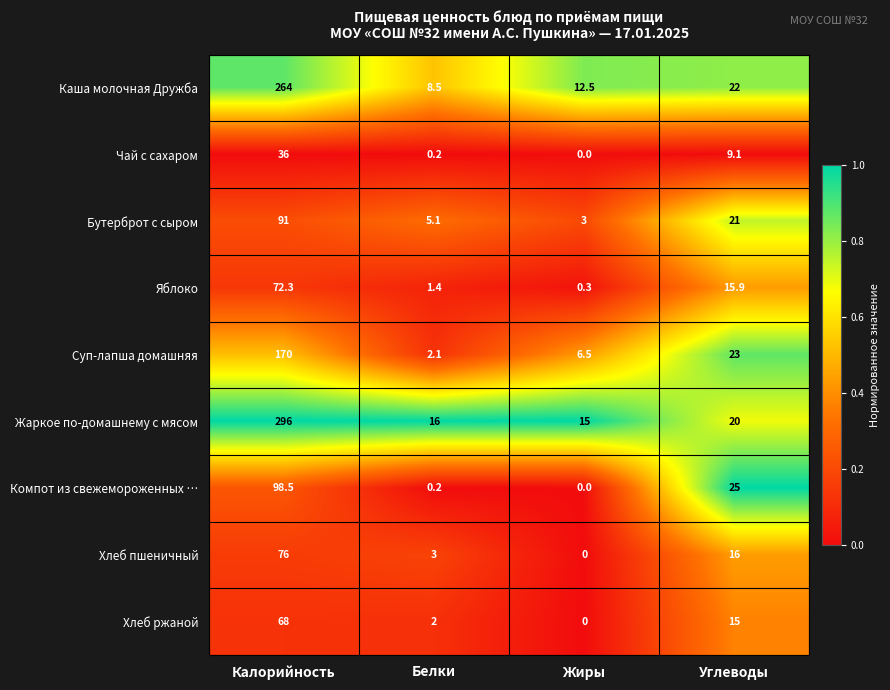

What is the total value across all series at Углеводы?

167.0